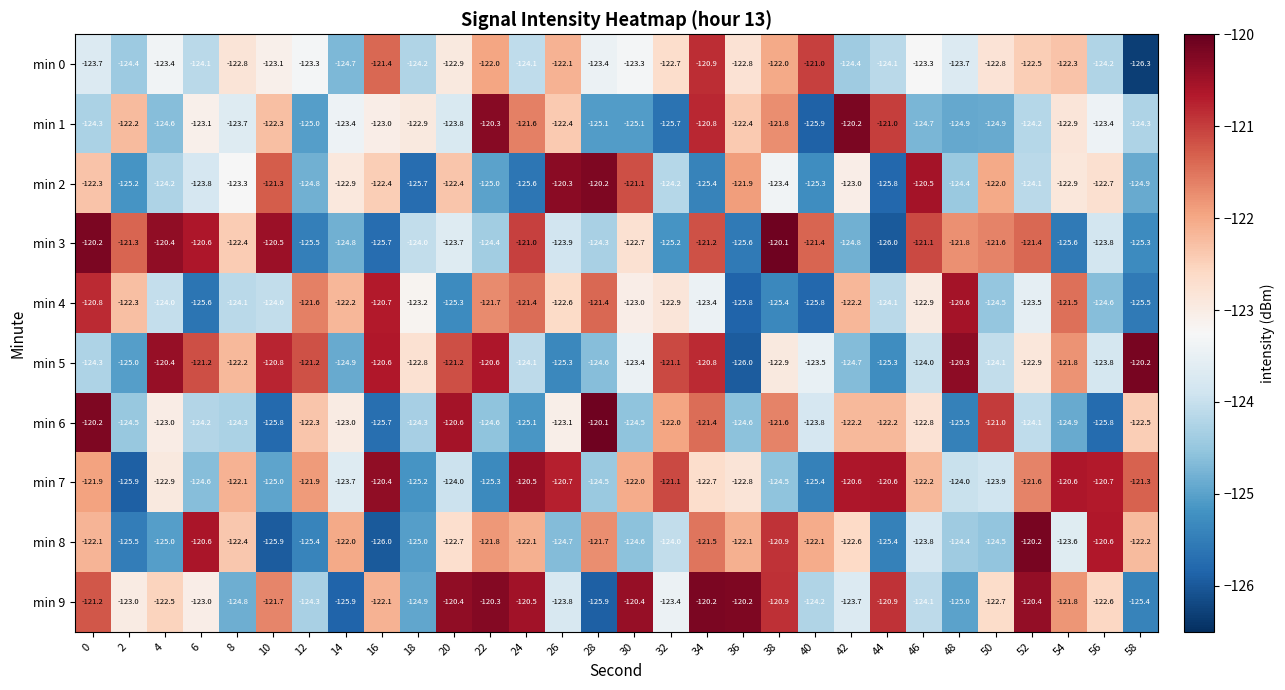

What is the difference between the min 7 values at 12 and 56?

1.2